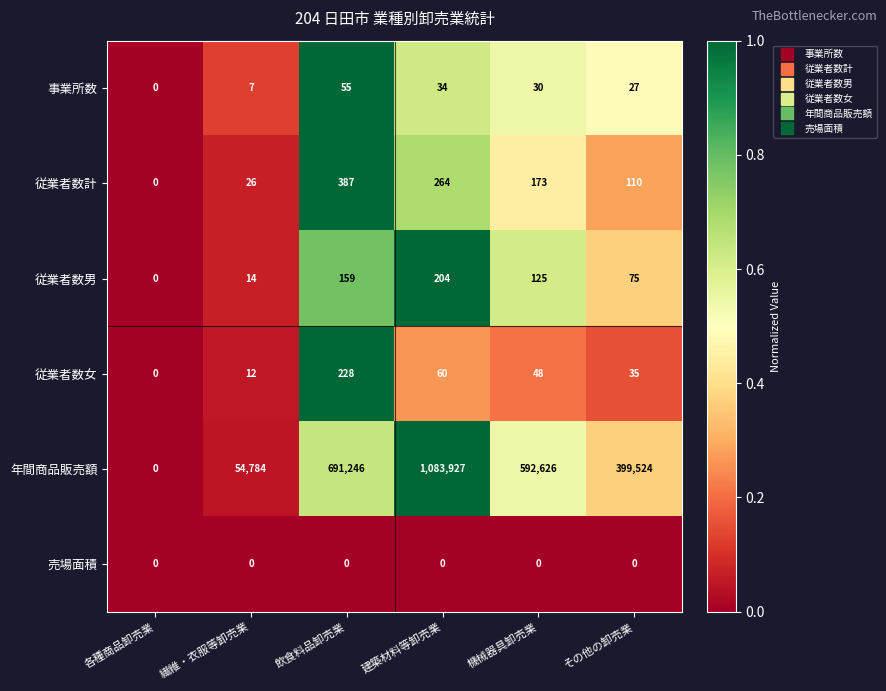

Rank the series at 機械器具卸売業 from lowest to highest value.

売場面積, 事業所数, 従業者数女, 従業者数男, 従業者数計, 年間商品販売額